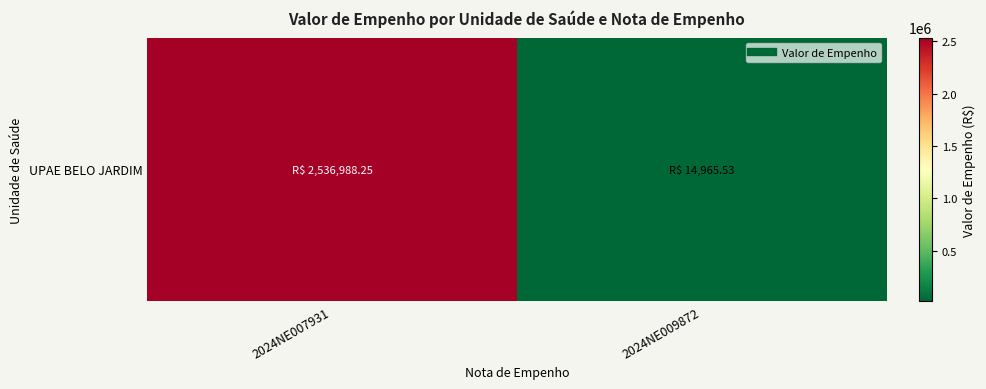

Reading right to left, list all the values displayed in this chart.

2024NE009872=14965.5	2024NE007931=2536988.2